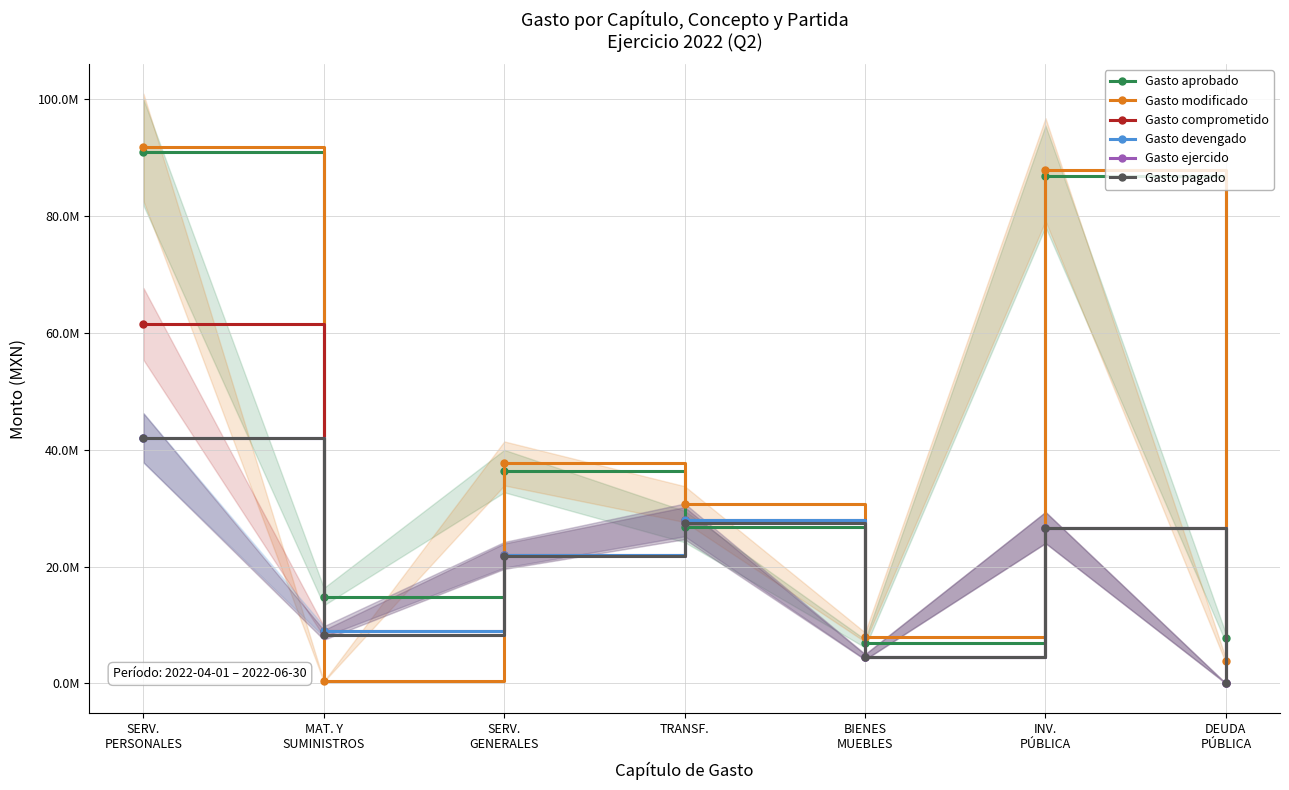

What position from the left is DEUDA
PÚBLICA?

7